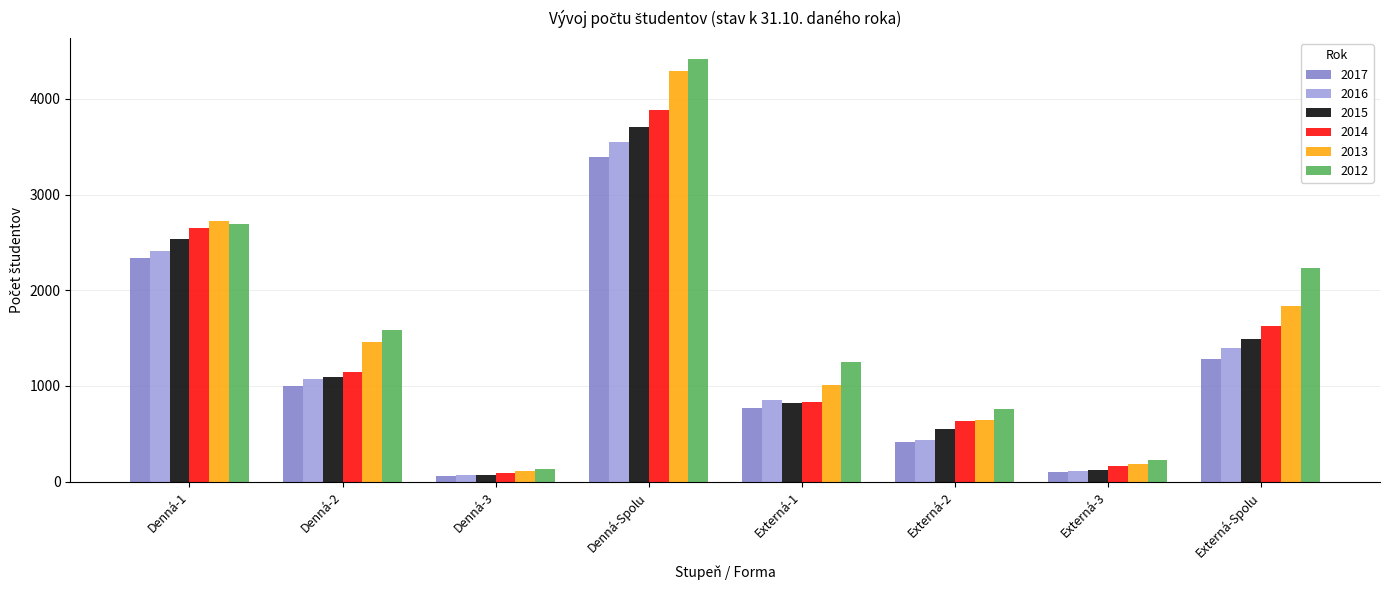

At which category does the chart reach its minimum across all series?

Denná-3